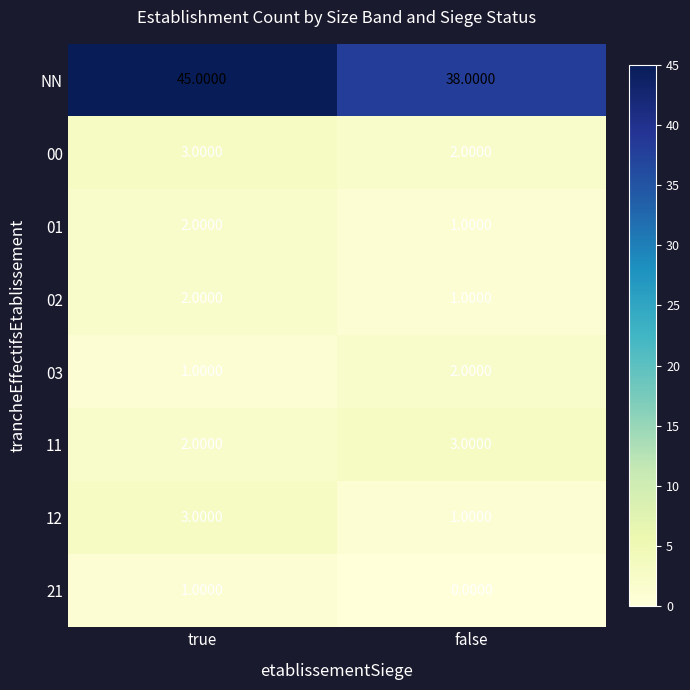

Rank the categories by 03 value from highest to lowest.

false, true